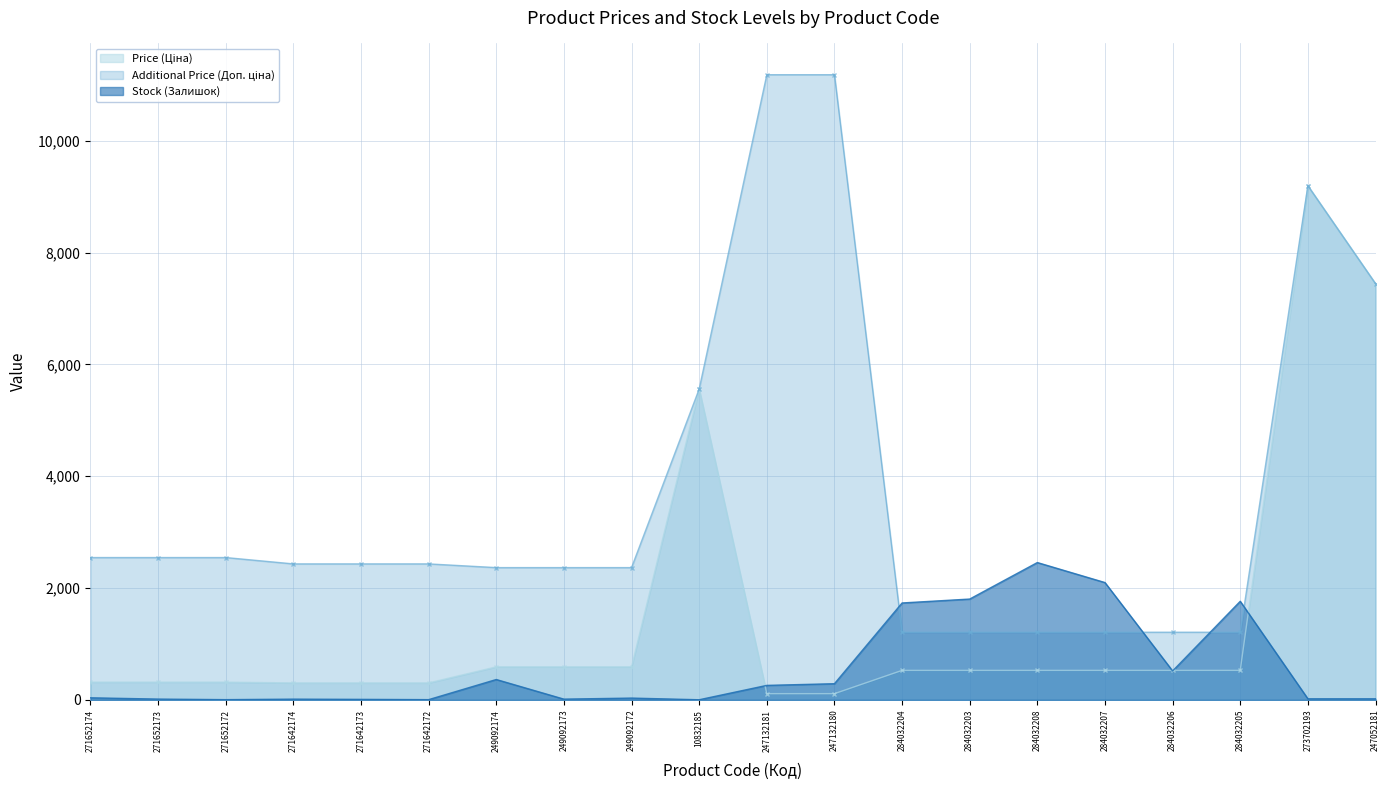

Reading left to right, transcribe all the data shown in this chart.

Price (Ціна): 271652174=318.3	271652173=318.3	271652172=318.3	271642174=304.1	271642173=304.1	271642172=304.1	249092174=591.6	249092173=591.6	249092172=591.6	10832185=5560.3	247132181=111.8	247132180=111.8	284032204=528.2	284032203=528.2	284032208=528.2	284032207=528.2	284032206=528.2	284032205=528.2	273702193=9196.3	247052181=7444.6
Additional Price (Доп. ціна): 271652174=2546.4	271652173=2546.4	271652172=2546.4	271642174=2432.8	271642173=2432.8	271642172=2432.8	249092174=2366.5	249092173=2366.5	249092172=2366.5	10832185=5560.3	247132181=11182.0	247132180=11182.0	284032204=1210.7	284032203=1210.7	284032208=1210.7	284032207=1210.7	284032206=1210.7	284032205=1210.7	273702193=9196.3	247052181=7444.6
Stock (Залишок): 271652174=38.0	271652173=15.0	271652172=5.0	271642174=14.0	271642173=10.0	271642172=5.0	249092174=365.0	249092173=14.0	249092172=33.0	10832185=3.0	247132181=260.0	247132180=290.0	284032204=1734.0	284032203=1804.0	284032208=2457.0	284032207=2099.0	284032206=518.0	284032205=1764.0	273702193=20.0	247052181=20.0